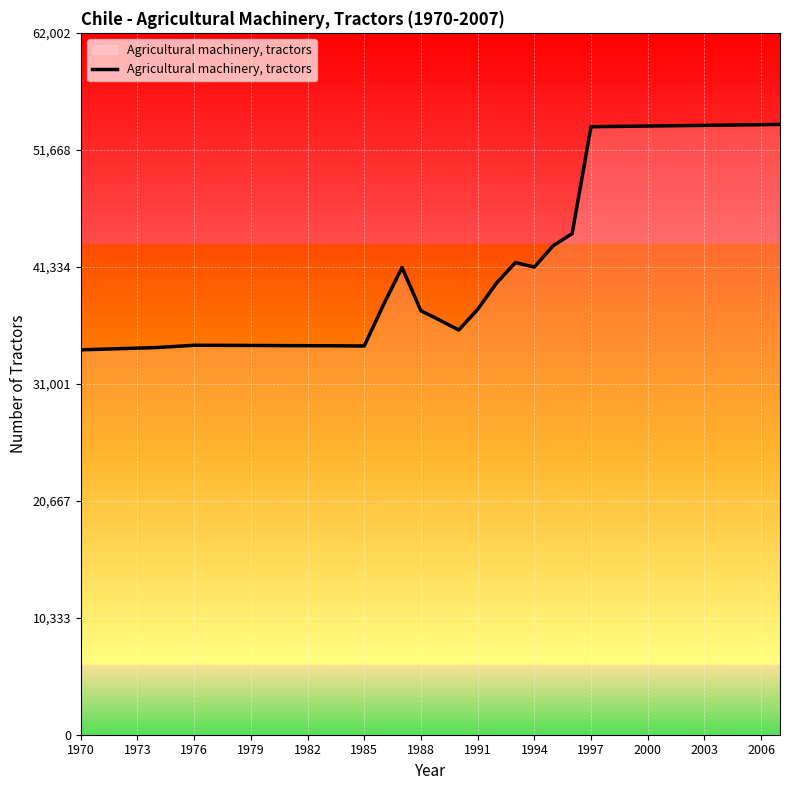

What is the difference between the maximum and minimum values?

19915